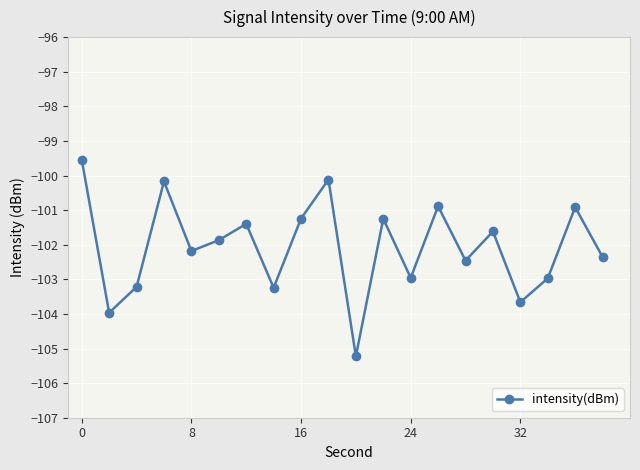

What is the sum of all values?

-2041.2